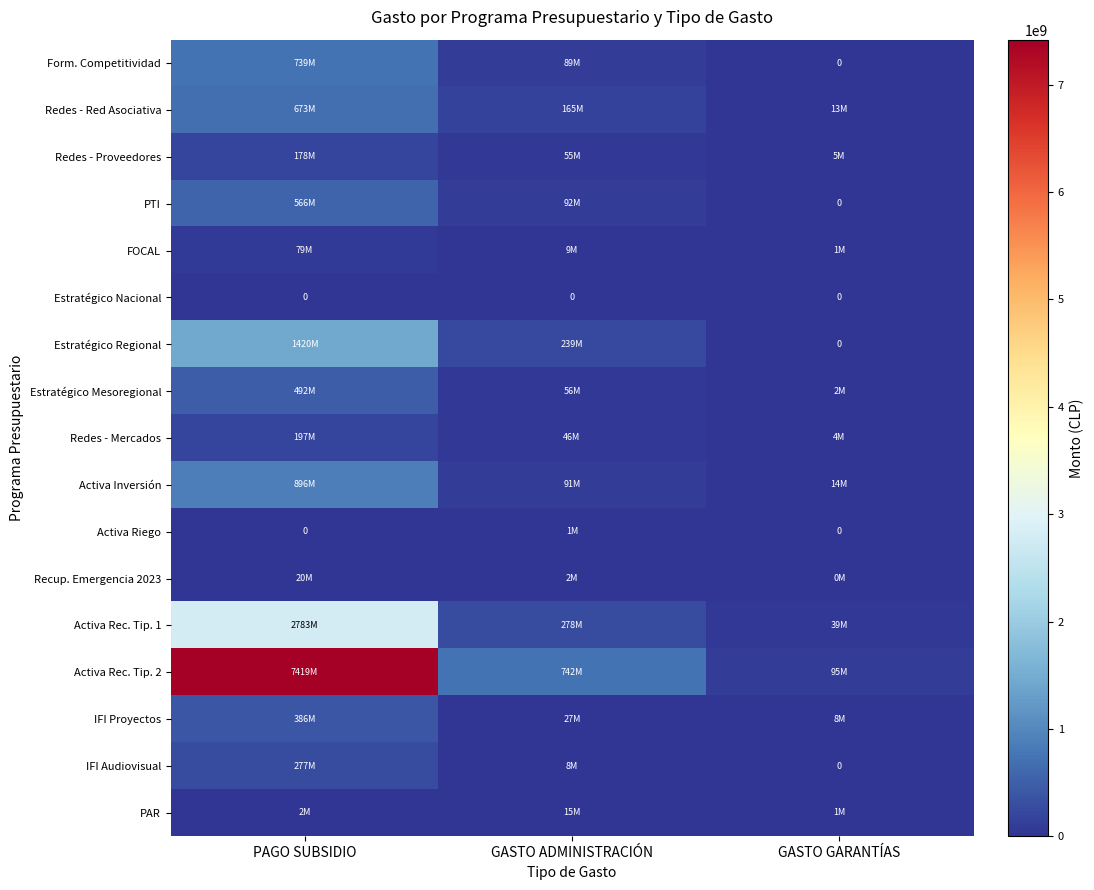

True or false: Estratégico Regional has a value of 365313702 at PAGO SUBSIDIO.

False